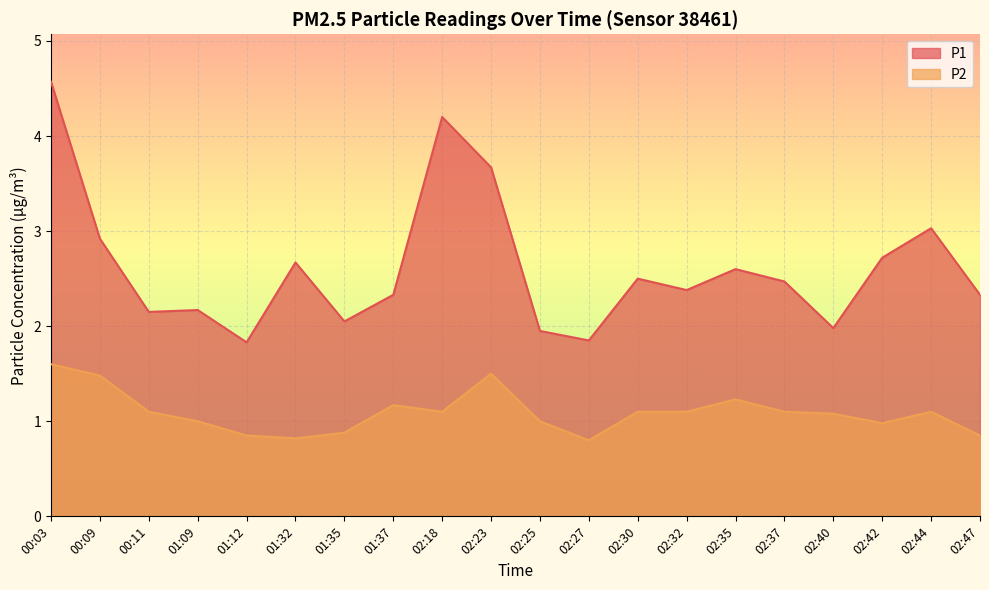

True or false: P1 has a value of 4.8 at 00:09.

False